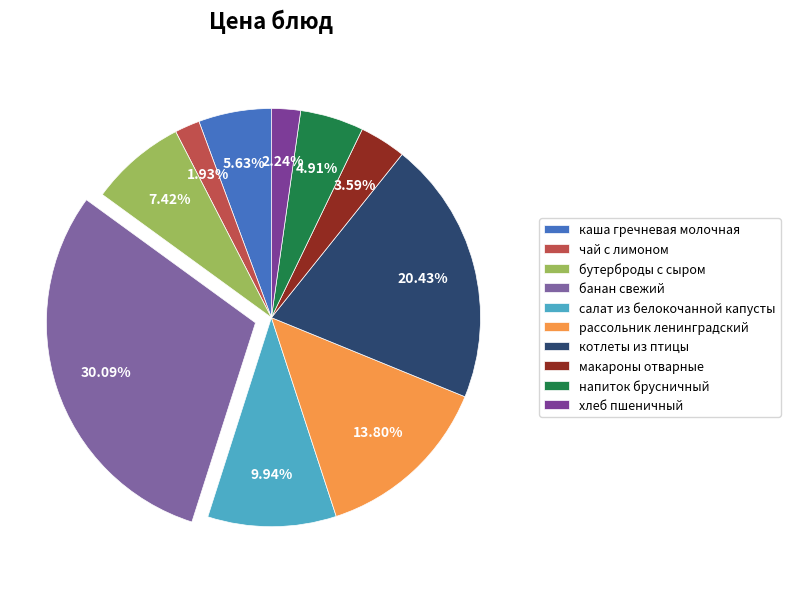

What portion of the pie excludes рассольник ленинградский?

86.2%